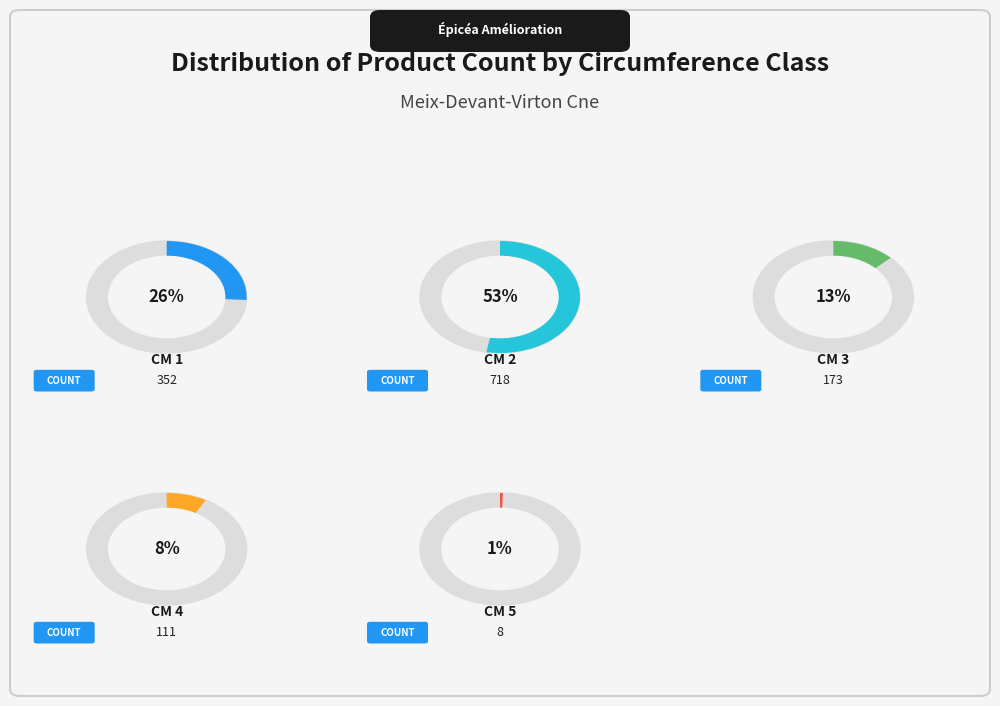

What is the ratio of the value at cm 4 to the value at cm 1?

0.3